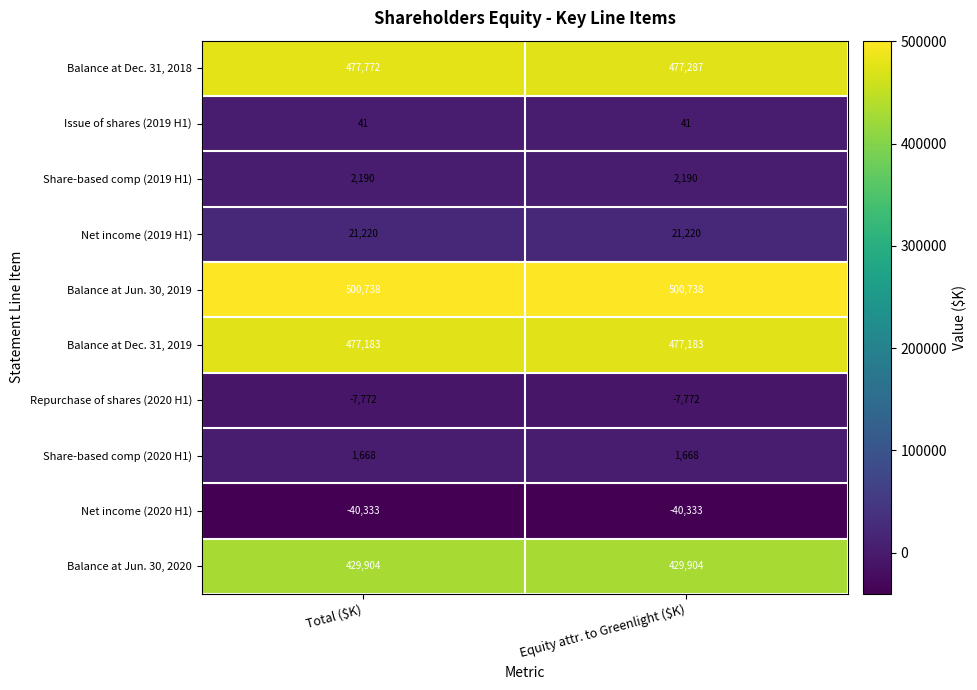

List the series in order of their peak value, highest first.

Balance at Jun. 30, 2019, Balance at Dec. 31, 2018, Balance at Dec. 31, 2019, Balance at Jun. 30, 2020, Net income (2019 H1), Share-based comp (2019 H1), Share-based comp (2020 H1), Issue of shares (2019 H1), Repurchase of shares (2020 H1), Net income (2020 H1)